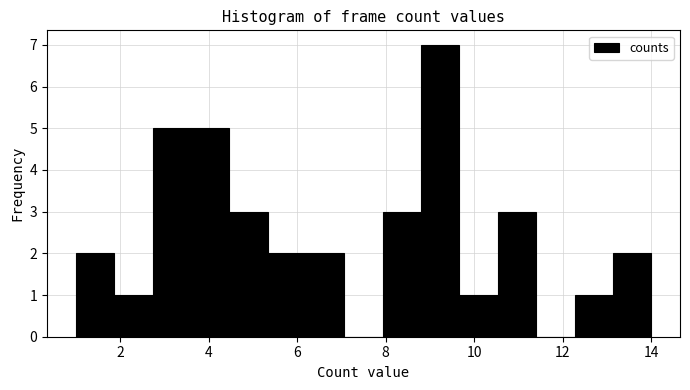

Reading left to right, list every bar in this chart as the range it spans on the x-axis followed by its height. Neither the bar edges nor the heights are printed on the chart, so give them approximately, as read against the axes.

1.0 to 1.8: 2
1.8 to 2.8: 1
2.8 to 3.6: 5
3.6 to 4.4: 5
4.4 to 5.4: 3
5.4 to 6.2: 2
6.2 to 7.0: 2
7.0 to 8.0: 0
8.0 to 8.8: 3
8.8 to 9.6: 7
9.6 to 10.6: 1
10.6 to 11.4: 3
11.4 to 12.2: 0
12.2 to 13.2: 1
13.2 to 14.0: 2